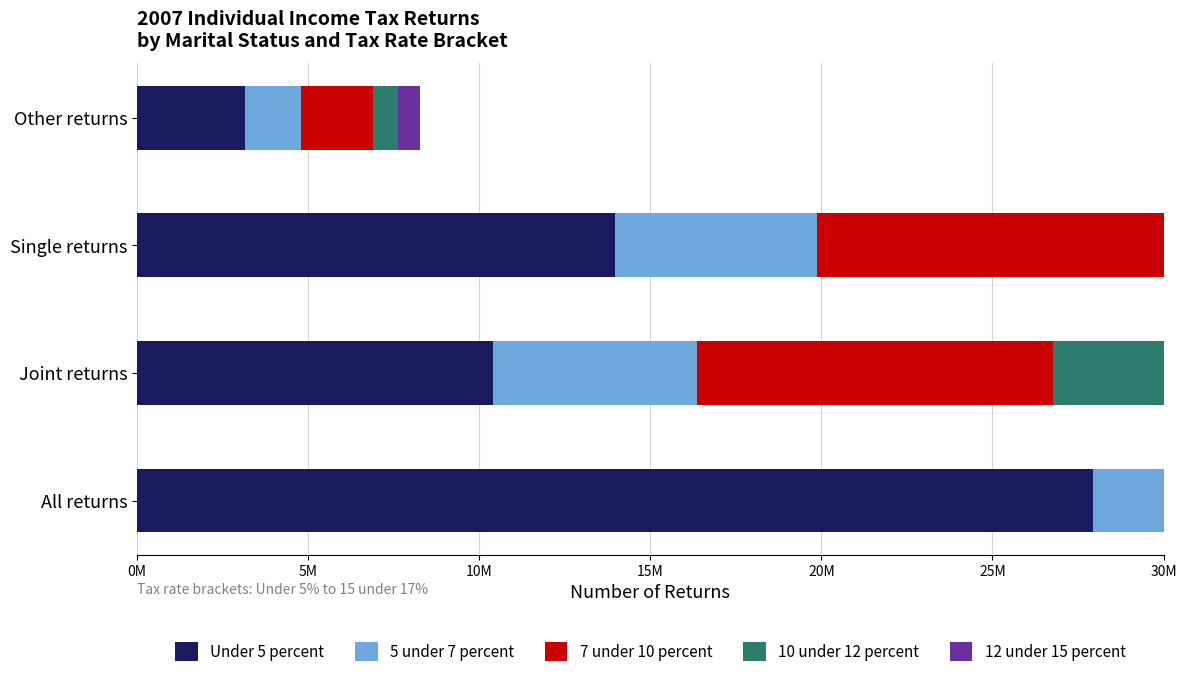

How many values in the Under 5 percent series are below 13965172?

2